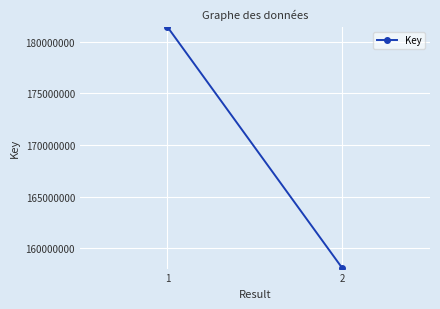

The chart shows a value of 284004803 at 2. True or false?

False